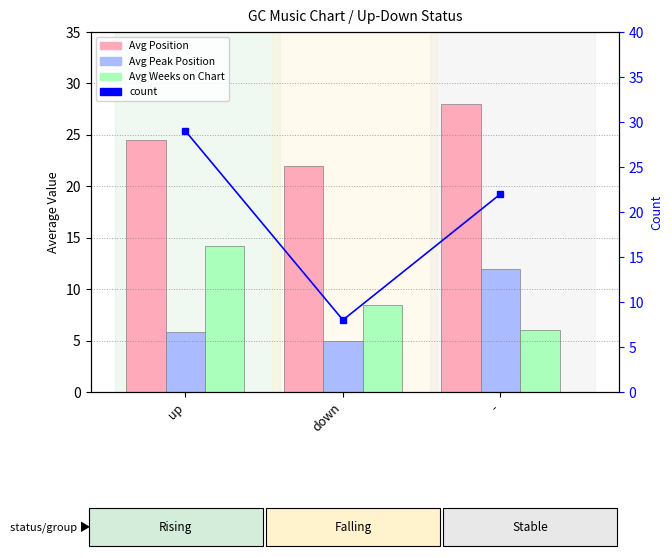

Between up and -, which series saw the biggest shift?

Avg Weeks on Chart